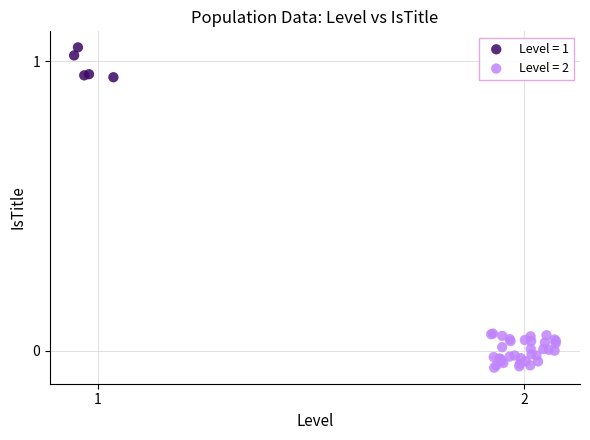

What are all the series names shown in the legend?

Level = 1, Level = 2